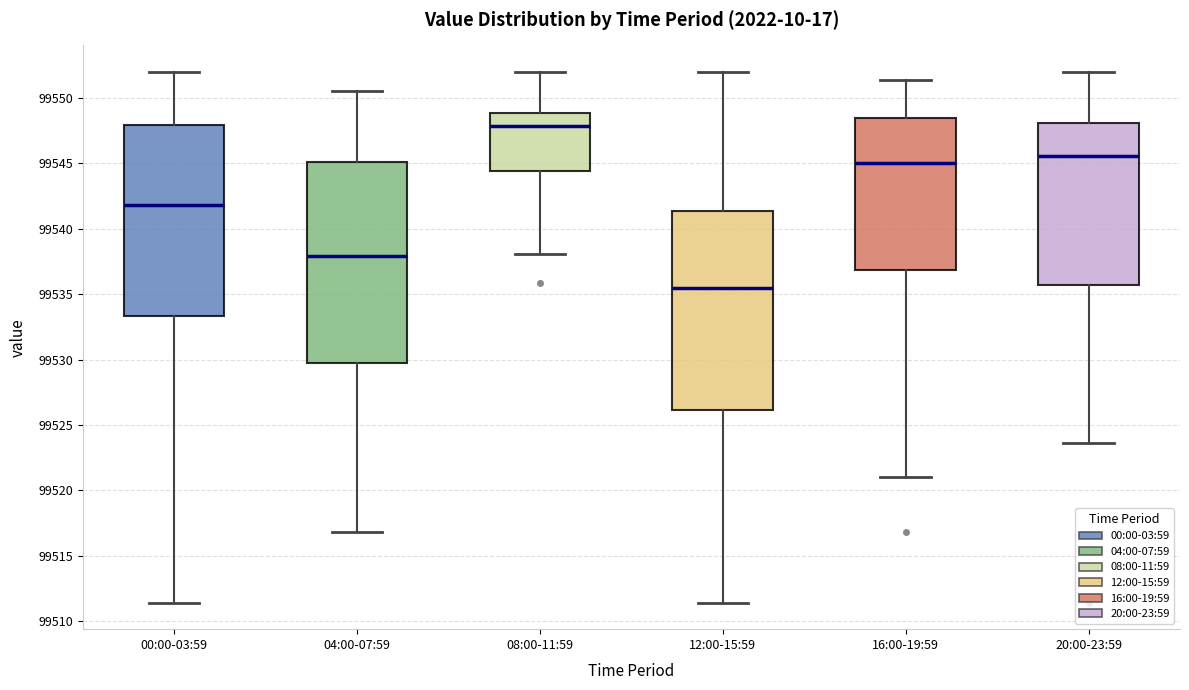

Where is the lower edge of the box for 00:00-03:59 on the y-axis? The values are not printed on the chart, so give them approximately, as read against the axis.

99533.5